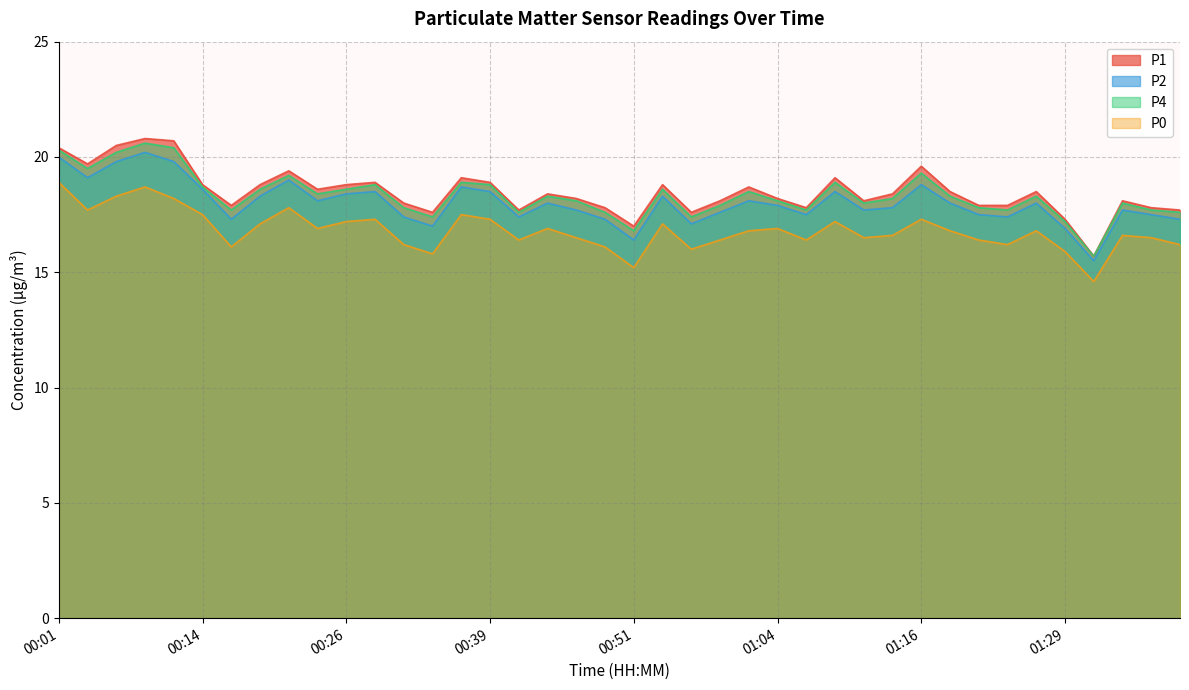

What is the total value across all series at 00:11?

79.1